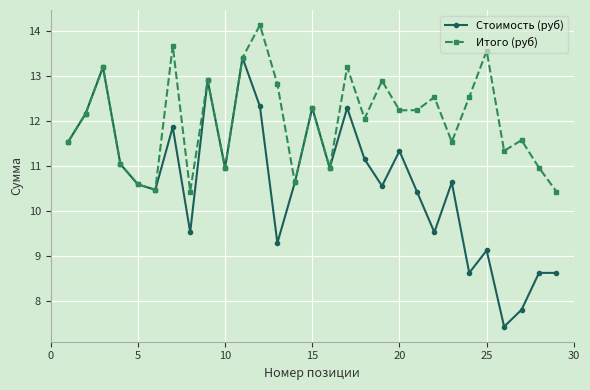

What is the value of the Итого (руб) point at the 16th from the left?

11.0